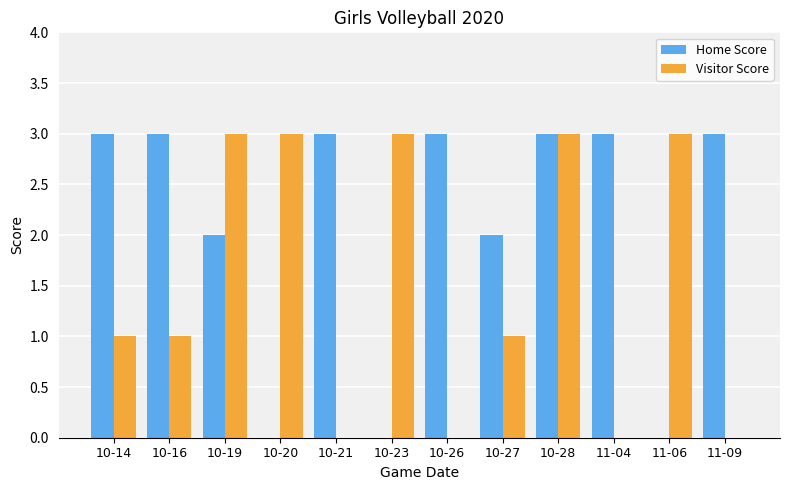

What is the average value of the Visitor Score series?

2